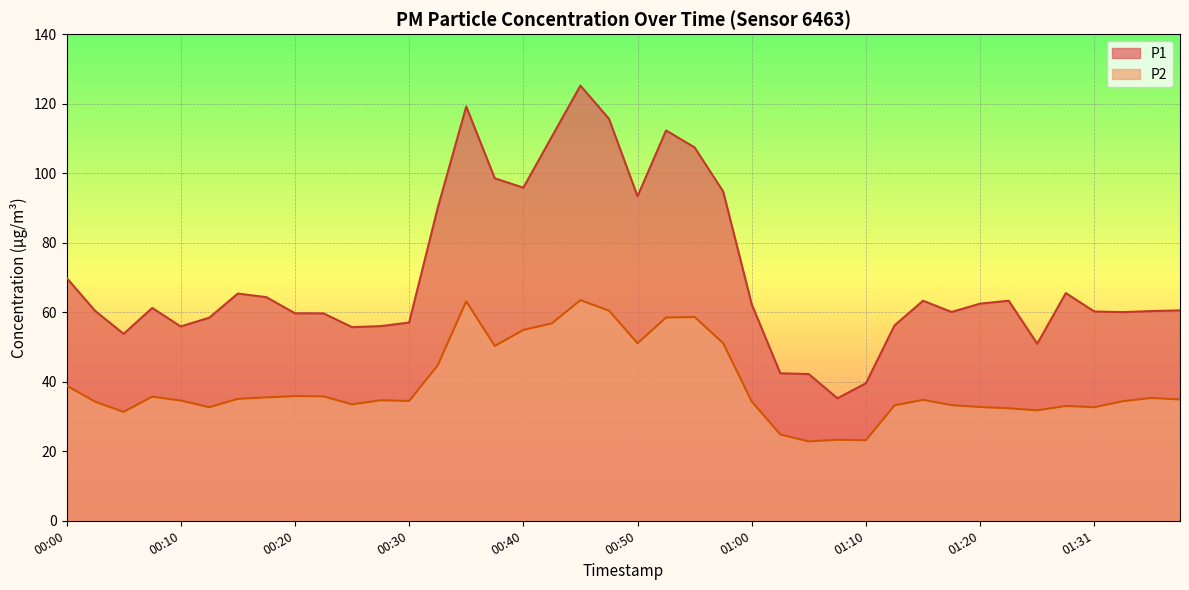

List the series in order of their overall mean, highest first.

P1, P2